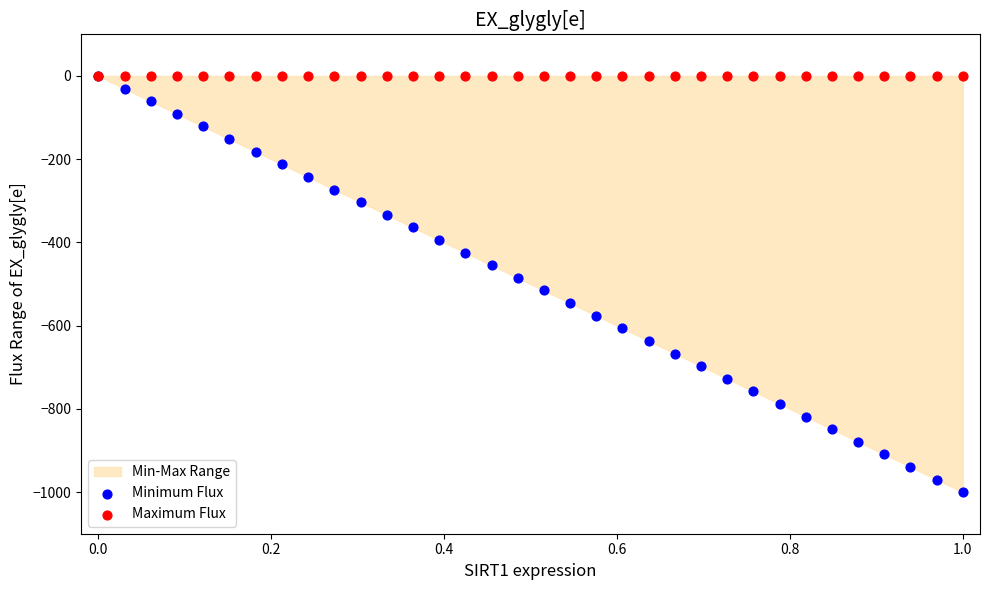

Which series contains the lowest Y value?

Minimum Flux